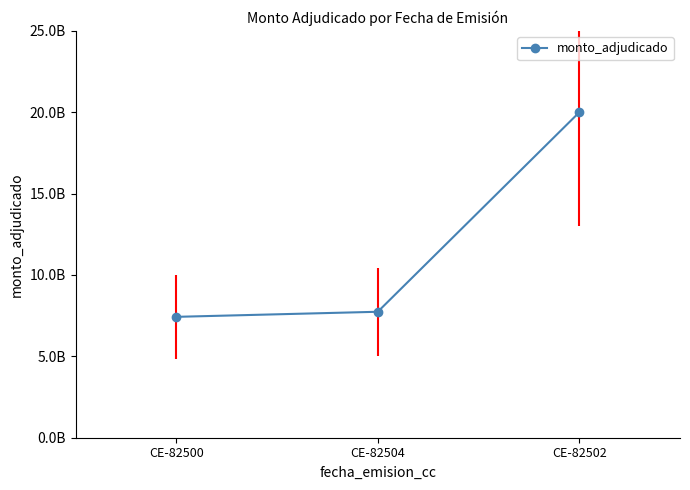

Which label corresponds to the smallest value in the chart?

CE-82500